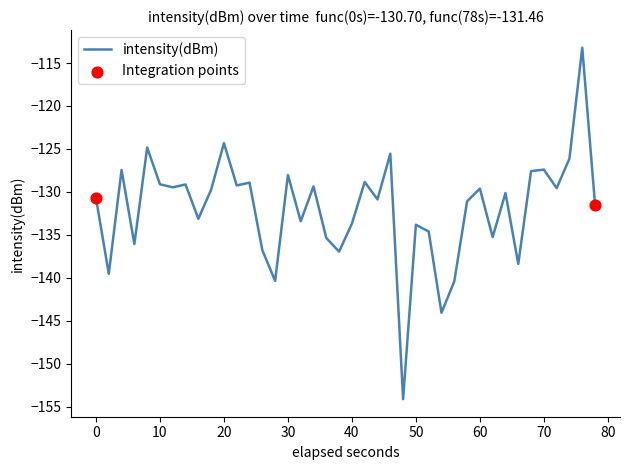

What is the difference between the maximum and minimum values?

40.9